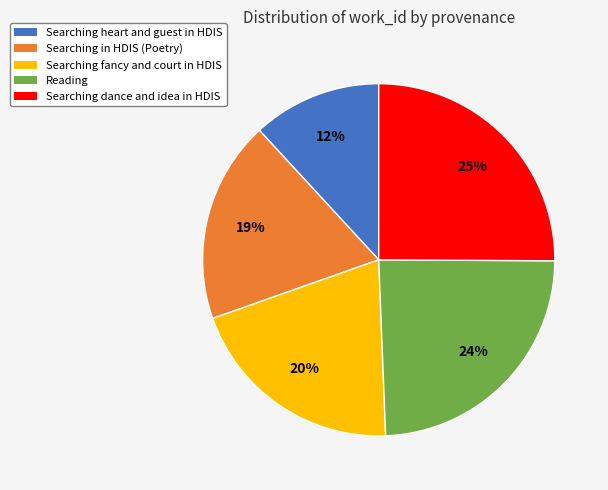

Is it true that Reading is 18% of the pie?

False